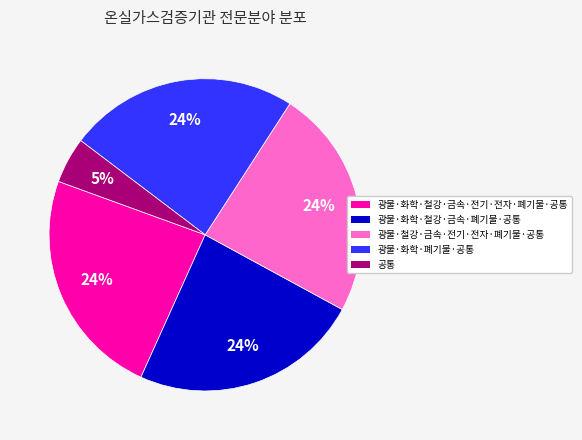

What percentage is the 공통 slice, to the nearest percent?

5%